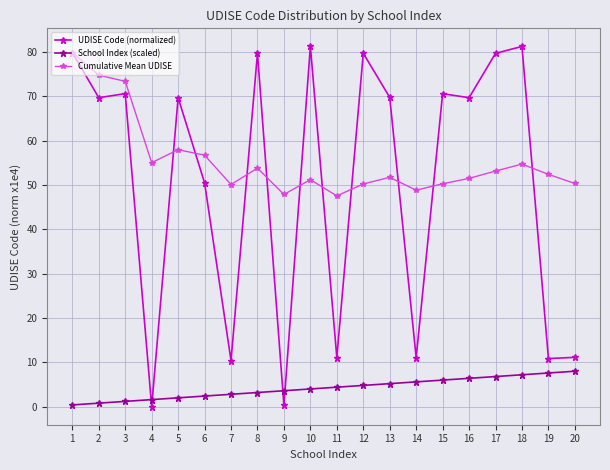

What is the value of the School Index (scaled) point at the 5th from the left?

2.0